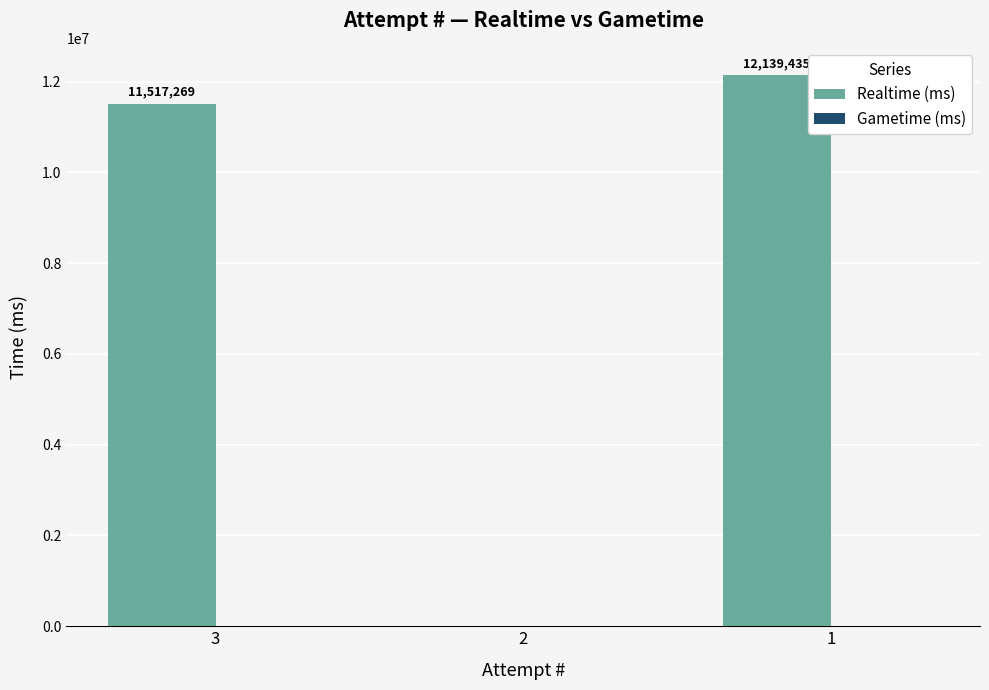

Between 1 and 2, which is larger?

1